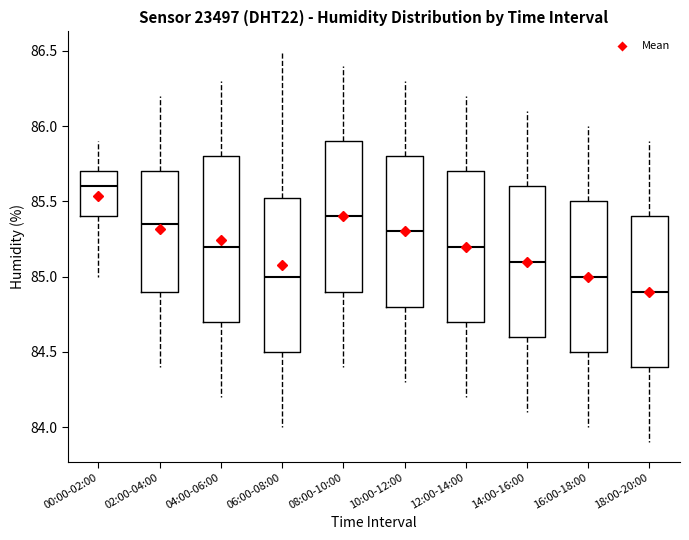

Which box is the tallest, from its lower edge to its upper edge?

04:00-06:00